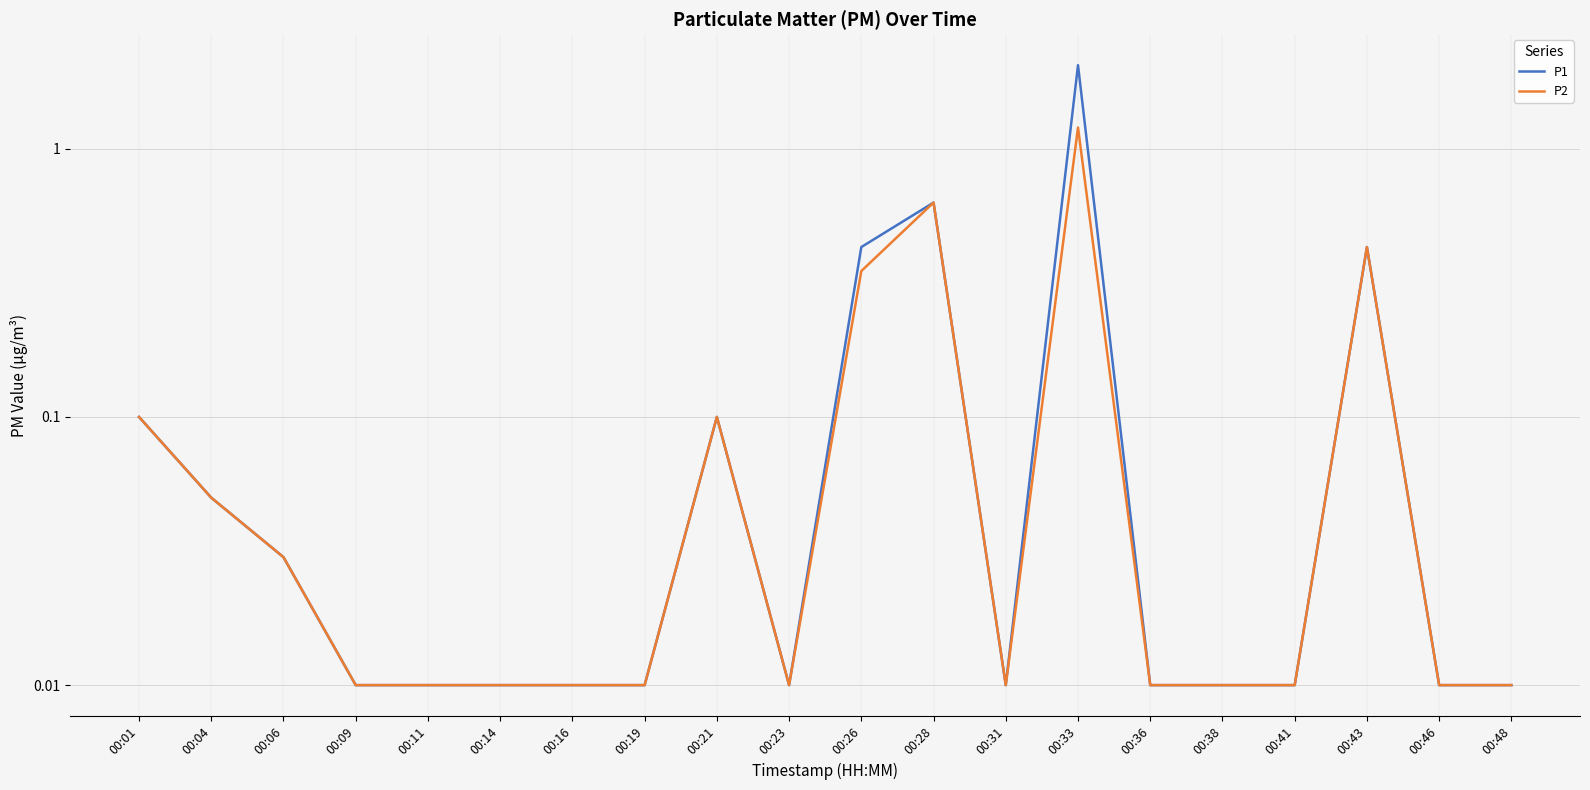

Which series has the largest range (max minus min)?

P1